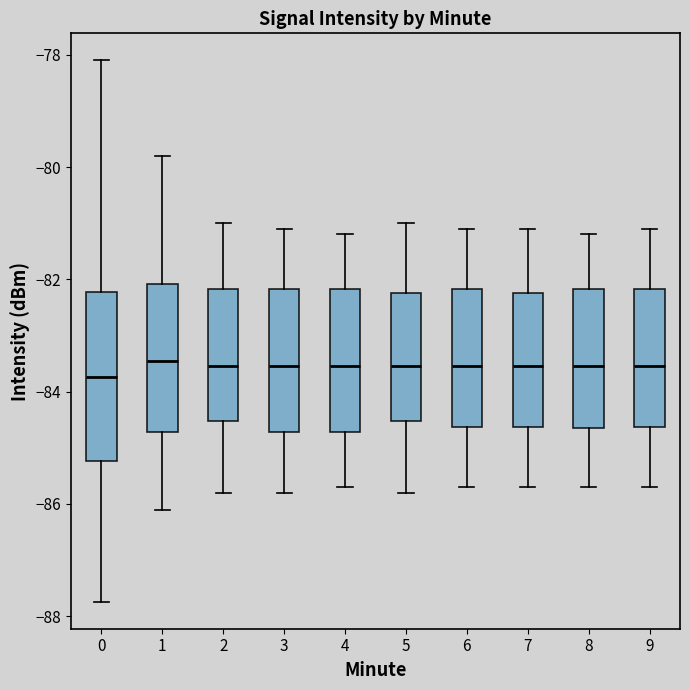

Reading left to right, read every box against the y-axis: the position of its median line, the range the box covers, and the ends of its whiskers. The values are not printed on the chart, so give them approximately, as read against the axis.

0: median -83.8, box -85.2 to -82.2, whiskers -87.8 to -78.0
1: median -83.4, box -84.8 to -82.0, whiskers -86.0 to -79.8
2: median -83.6, box -84.6 to -82.2, whiskers -85.8 to -81.0
3: median -83.6, box -84.8 to -82.2, whiskers -85.8 to -81.0
4: median -83.6, box -84.8 to -82.2, whiskers -85.6 to -81.2
5: median -83.6, box -84.6 to -82.2, whiskers -85.8 to -81.0
6: median -83.6, box -84.6 to -82.2, whiskers -85.6 to -81.0
7: median -83.6, box -84.6 to -82.2, whiskers -85.6 to -81.0
8: median -83.6, box -84.6 to -82.2, whiskers -85.6 to -81.2
9: median -83.6, box -84.6 to -82.2, whiskers -85.6 to -81.0